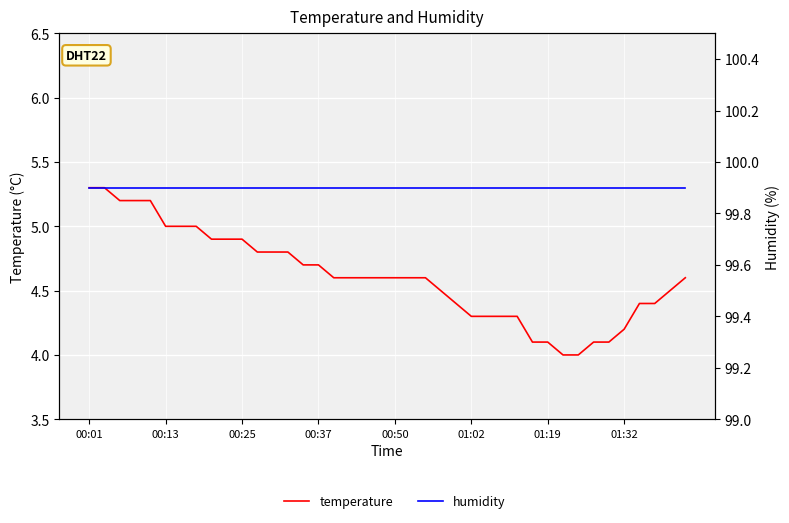

True or false: temperature and humidity intersect in this chart.

False